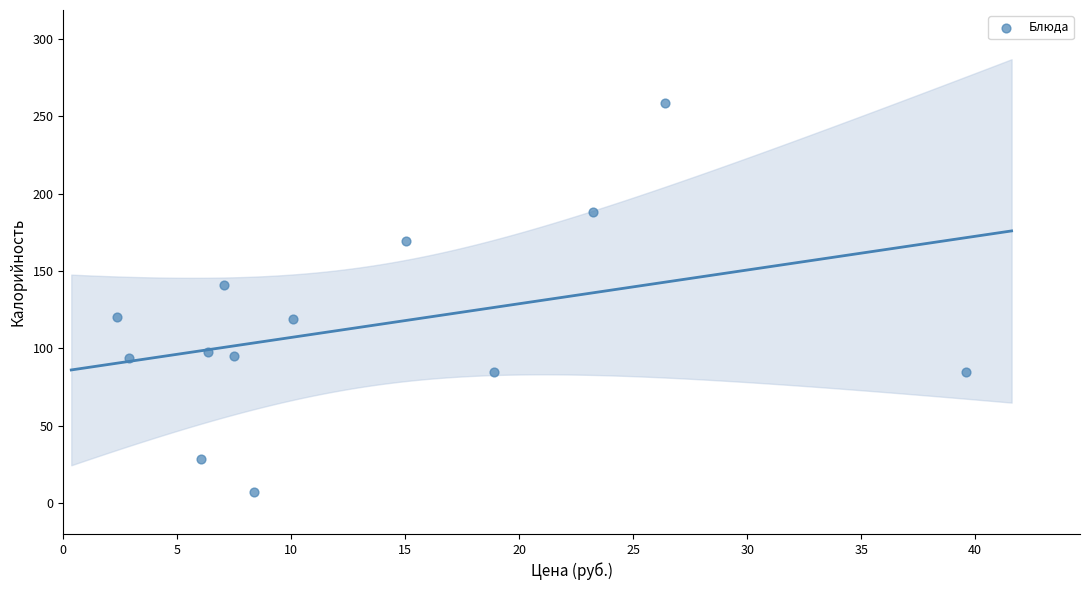

What is the range of X values (max minus min)?

37.2